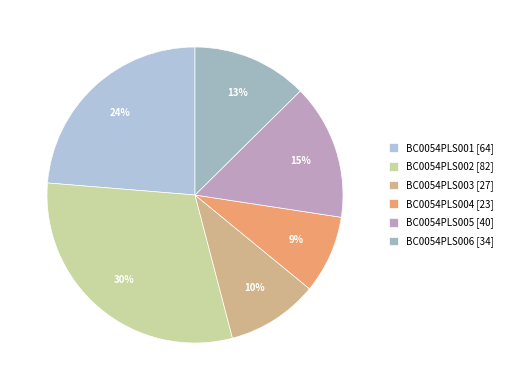

To the nearest percent, what portion does BC0054PLS001 represent?

24%